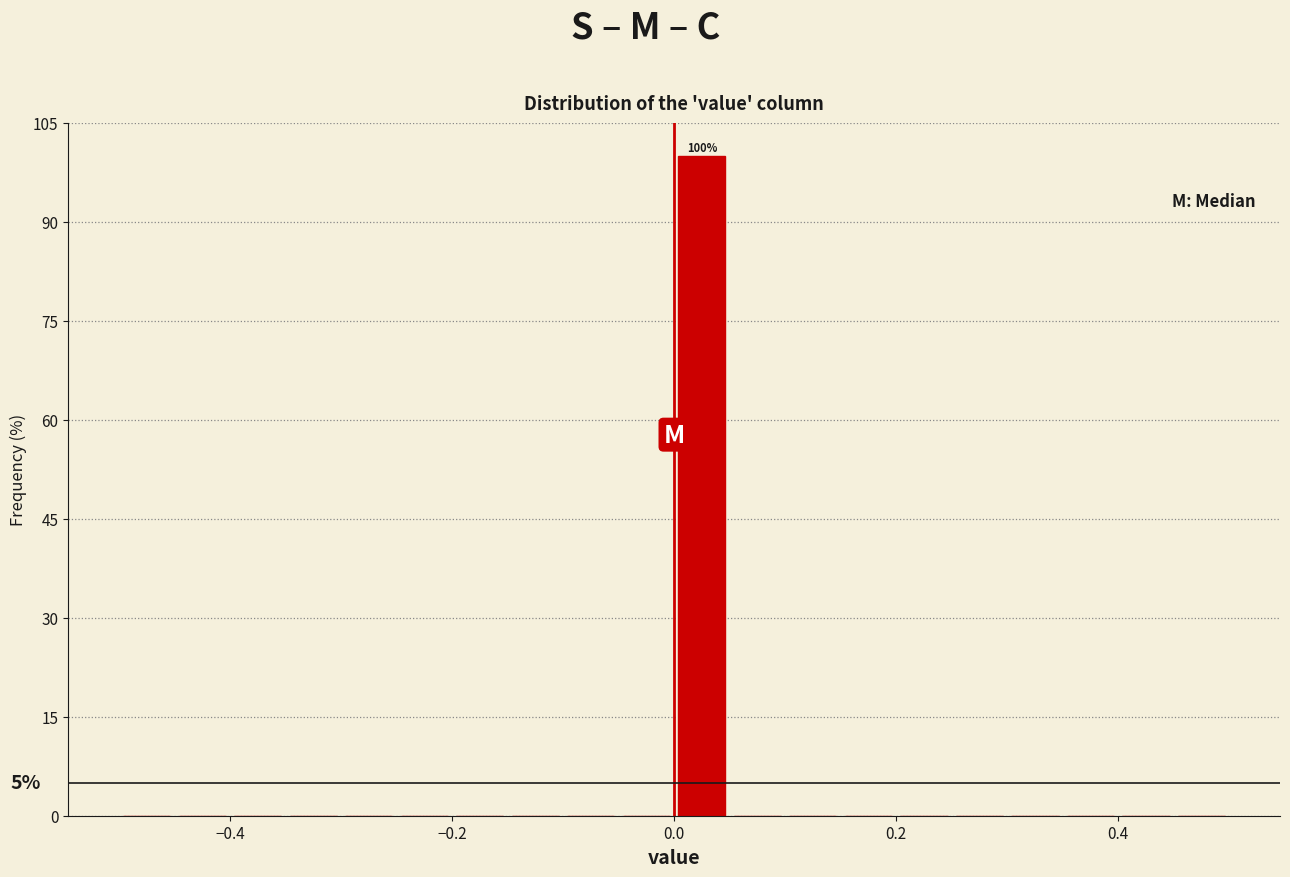

Around what value on the x-axis is the tallest bar? Give the approximate position of its centre, as read against the axis.

0.02